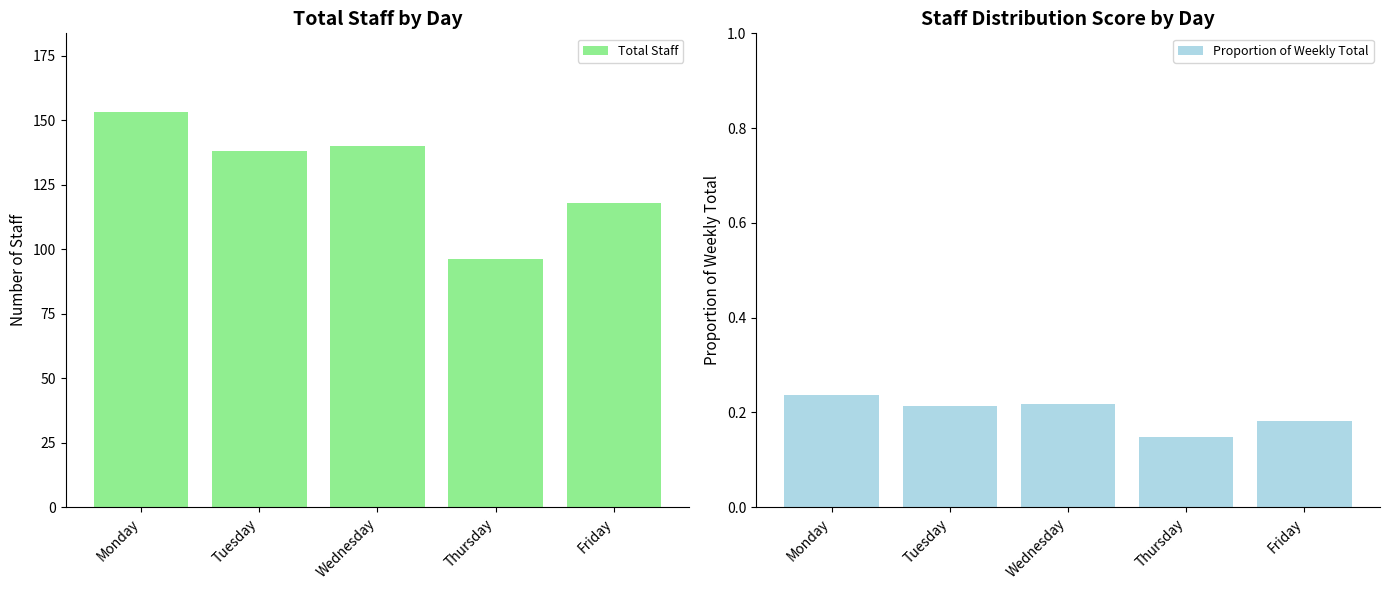

How many bars are there in total?

10